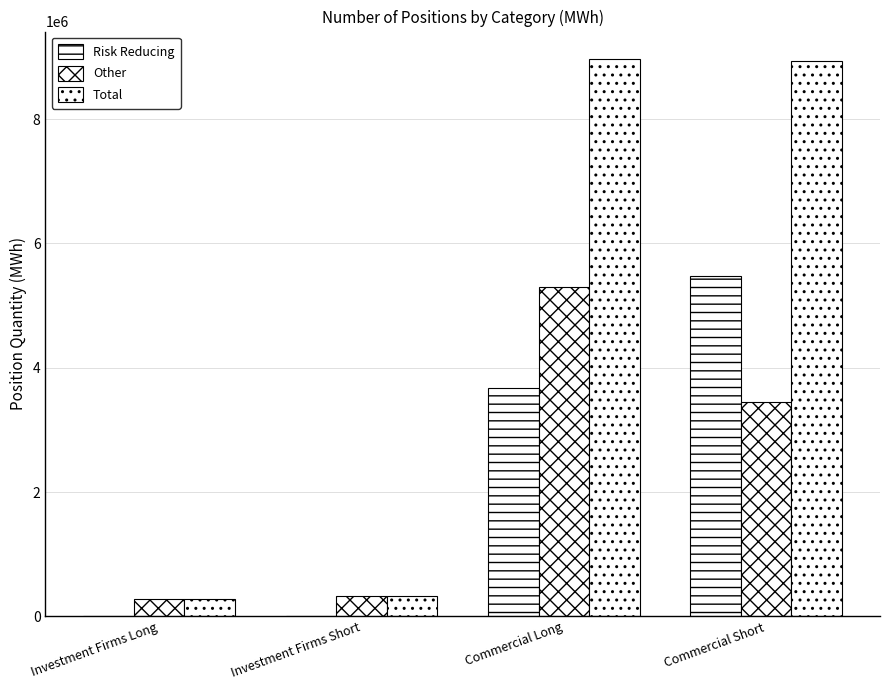

Count the number of categories in the chart.

4